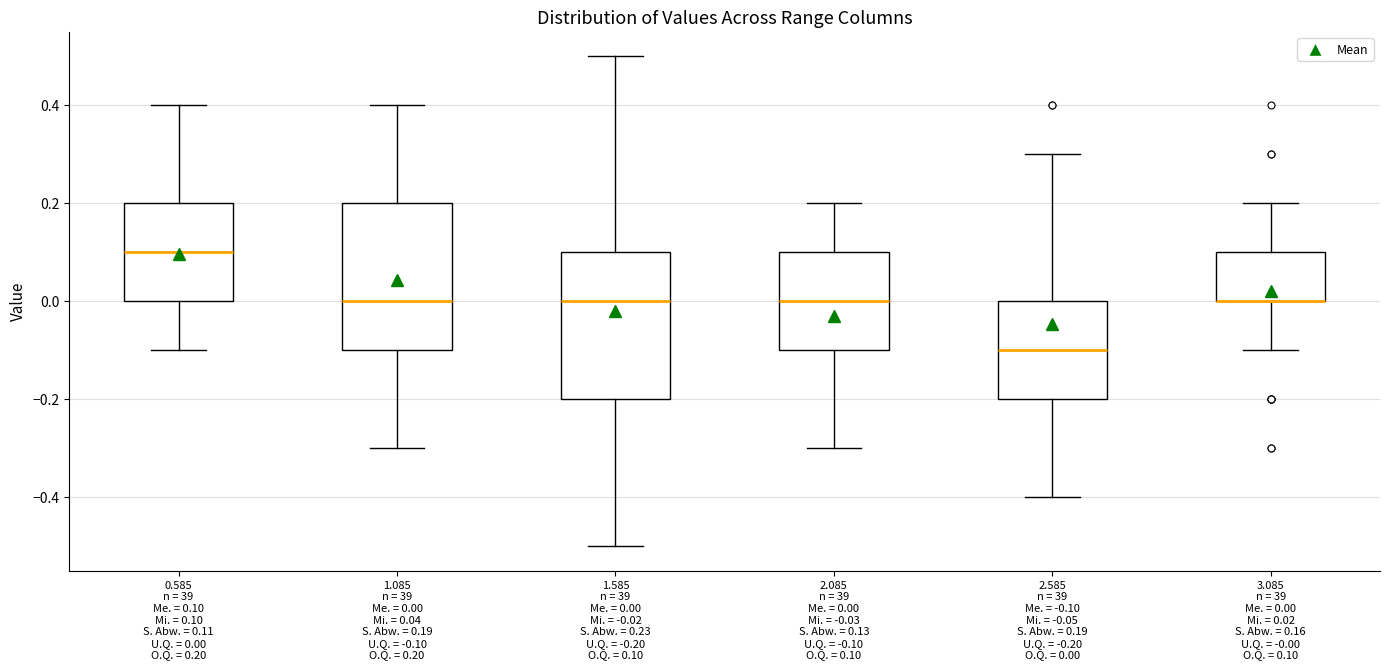

Where is the lower edge of the box for 2.085 n = 39 Me. = 0.00 Mi. = -0.03 S. Abw. = 0.13 U.Q. = -0.10 O.Q. = 0.10 on the y-axis? The values are not printed on the chart, so give them approximately, as read against the axis.

-0.1